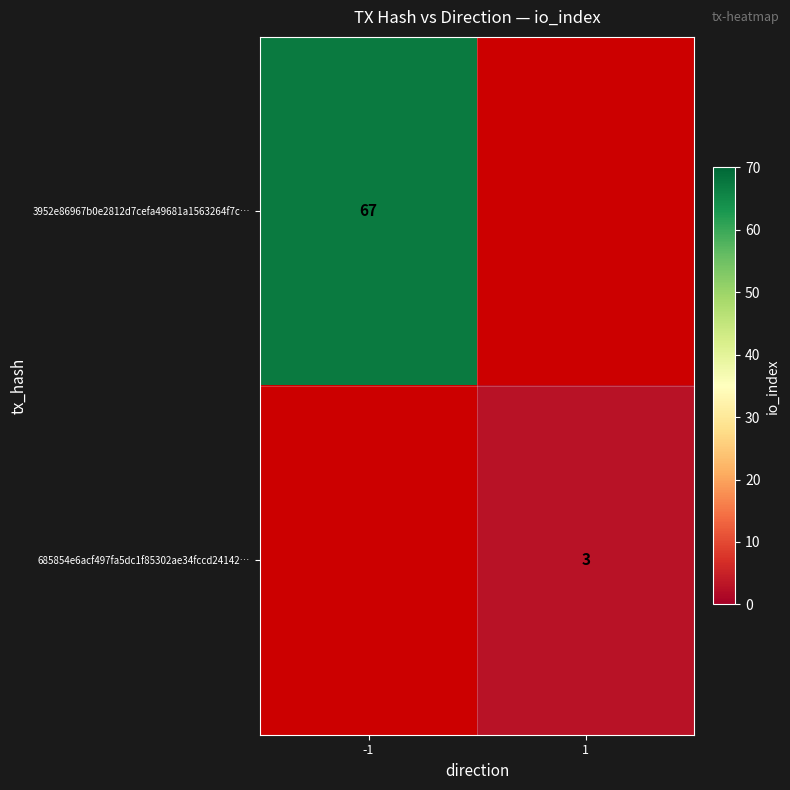

At 1, list the series in order from largest to smallest.

685854e6acf497fa5dc1f85302ae34fccd24142…, 3952e86967b0e2812d7cefa49681a1563264f7c…